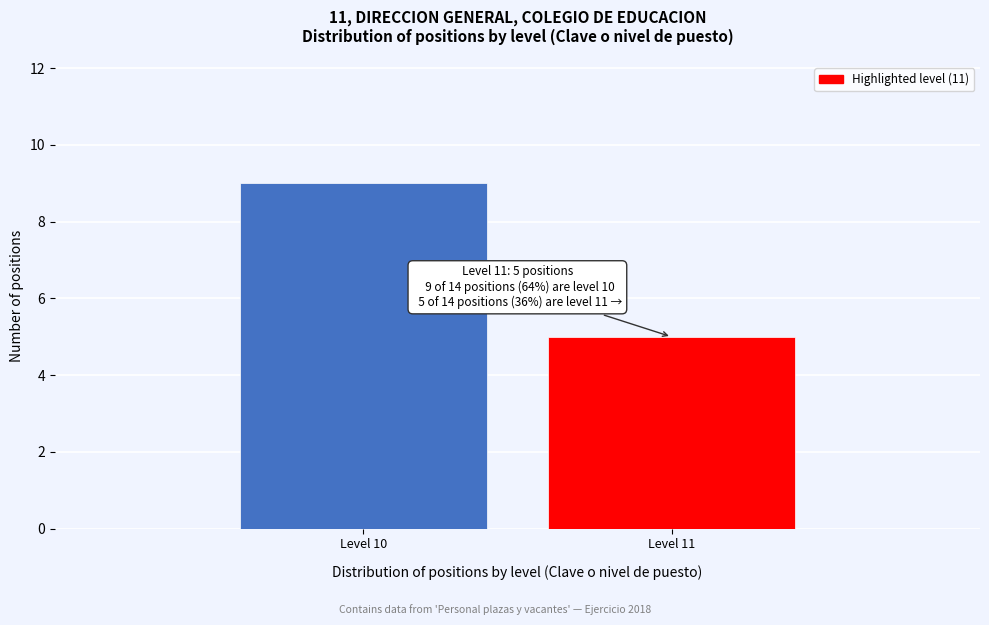

Reading right to left, list all the values displayed in this chart.

Level 11=5	Level 10=9